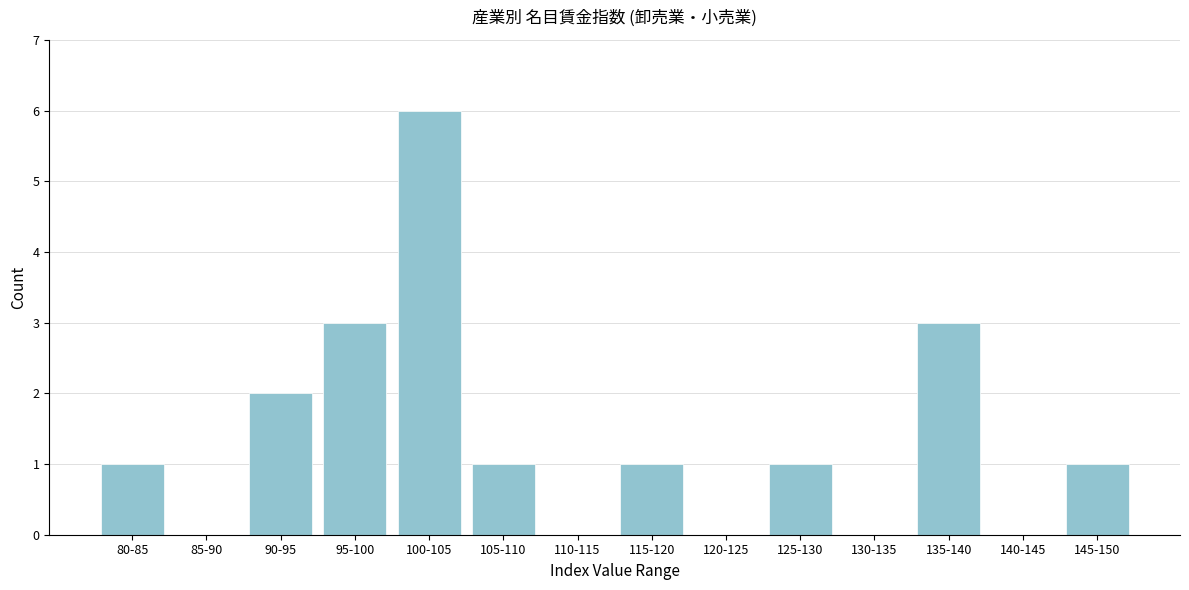

Reading left to right, transcribe all the data shown in this chart.

80-85=1	85-90=0	90-95=2	95-100=3	100-105=6	105-110=1	110-115=0	115-120=1	120-125=0	125-130=1	130-135=0	135-140=3	140-145=0	145-150=1